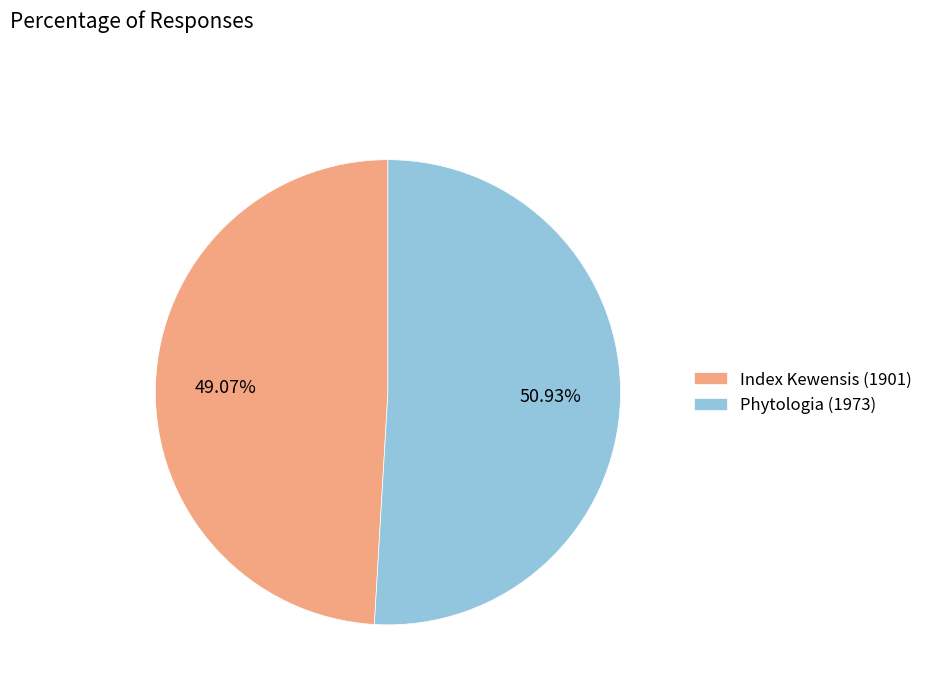

Rank the categories by value from highest to lowest.

Phytologia (1973), Index Kewensis (1901)